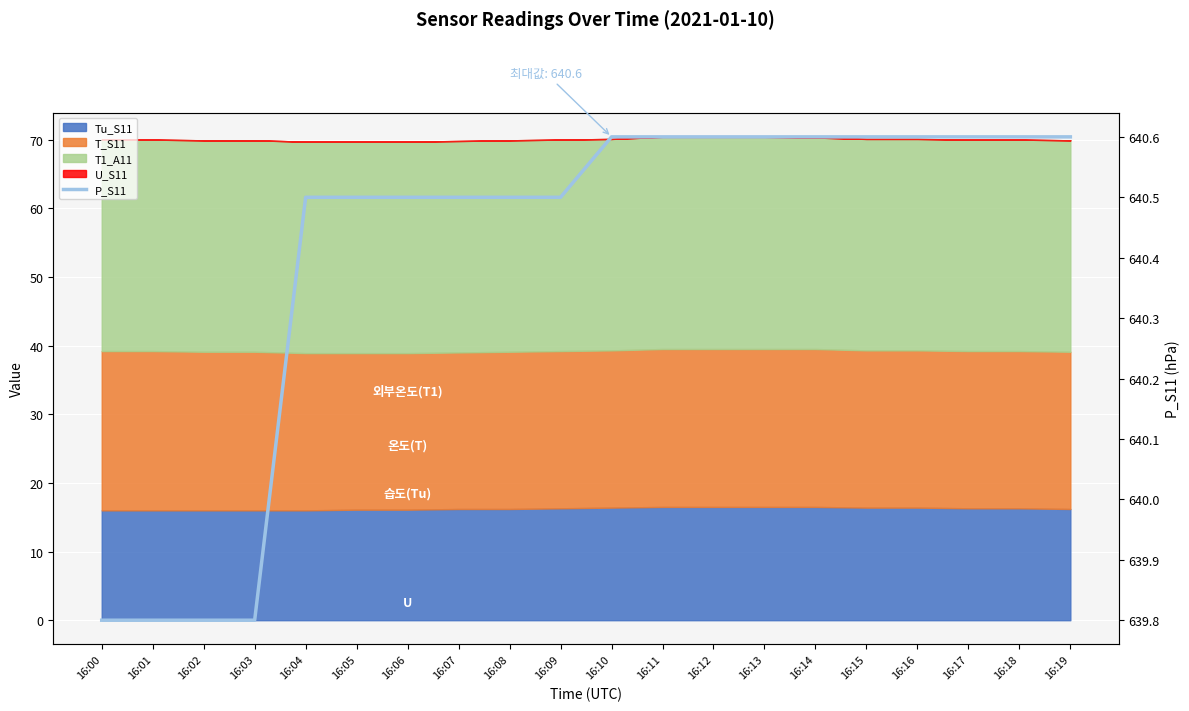

At which label does the data first exceed 640?

16:04